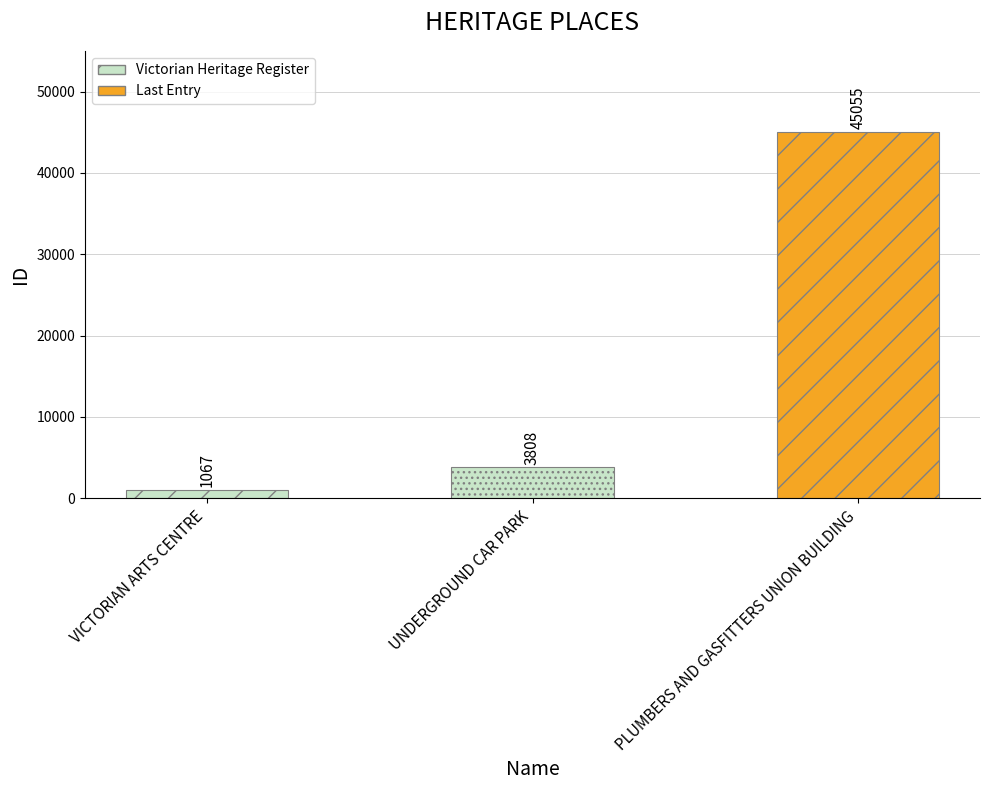

What is the change in value from VICTORIAN ARTS CENTRE to PLUMBERS AND GASFITTERS UNION BUILDING?

+43988